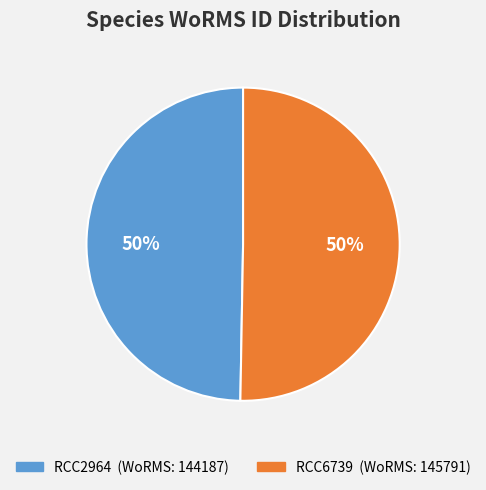

To the nearest percent, what is the average slice percentage?

50%